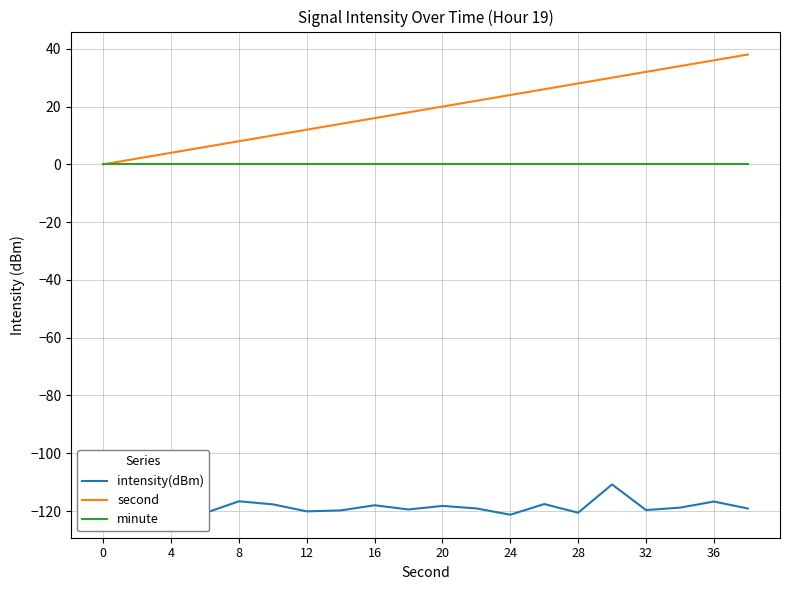

True or false: intensity(dBm) and second intersect in this chart.

False